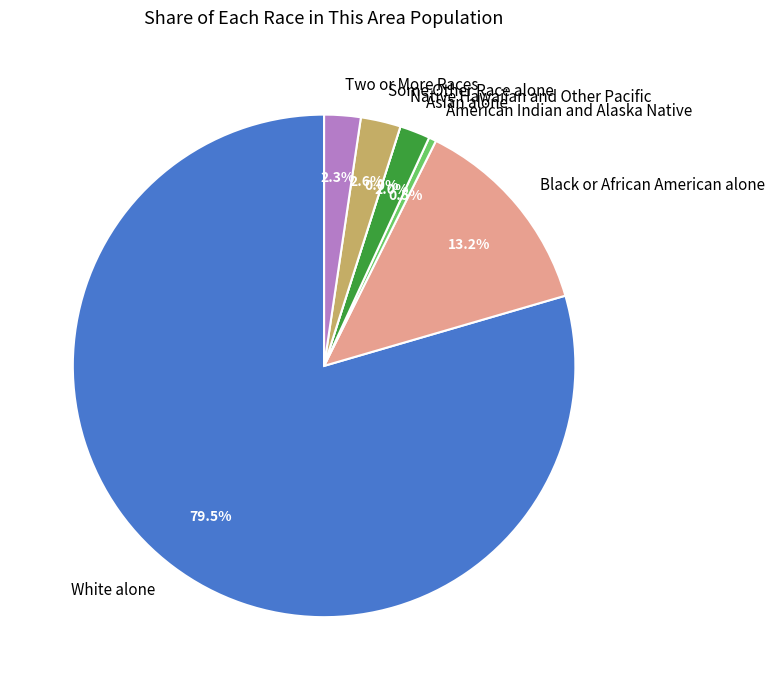

Which slice is the smallest?

Native Hawaiian and Other Pacific